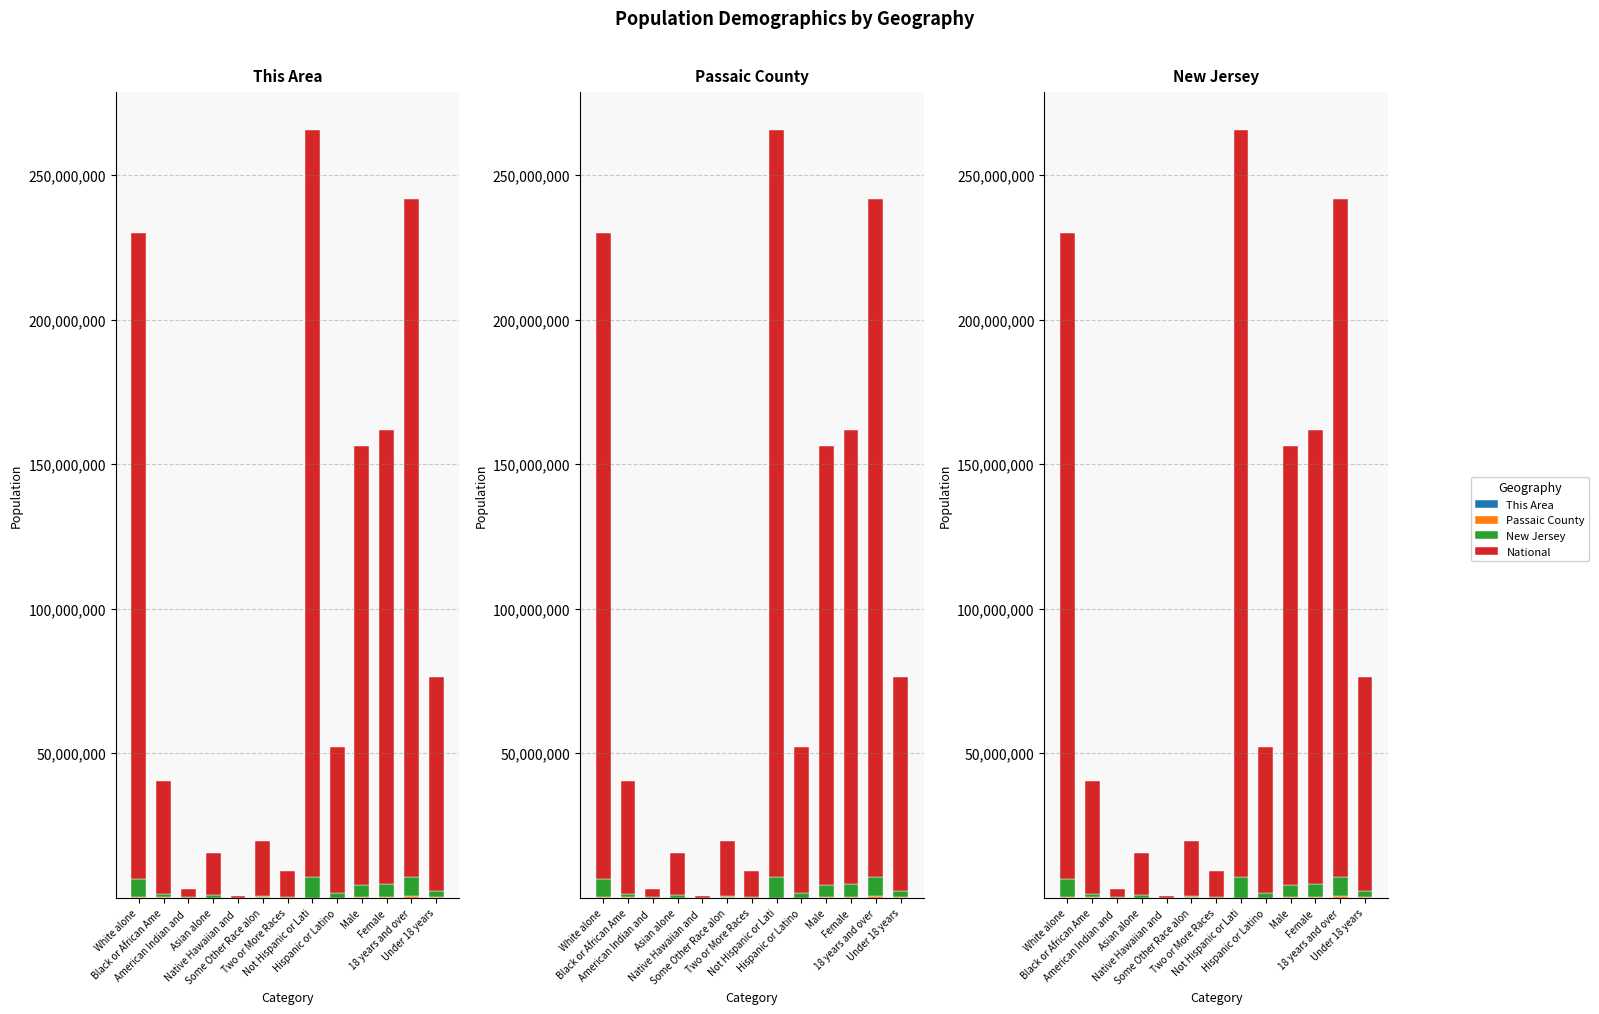

How many data points does each series have?

13